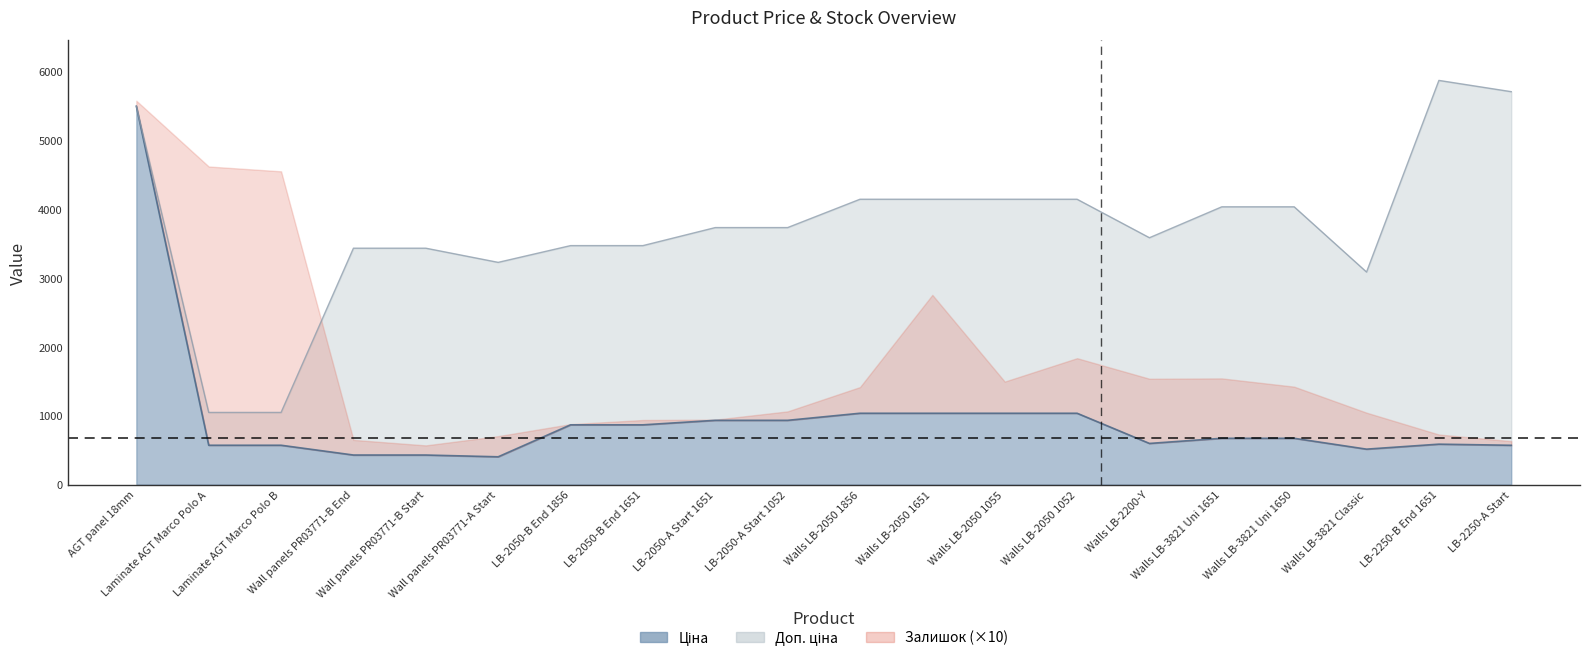

At how many categories does at least one series exceed 2183?

18